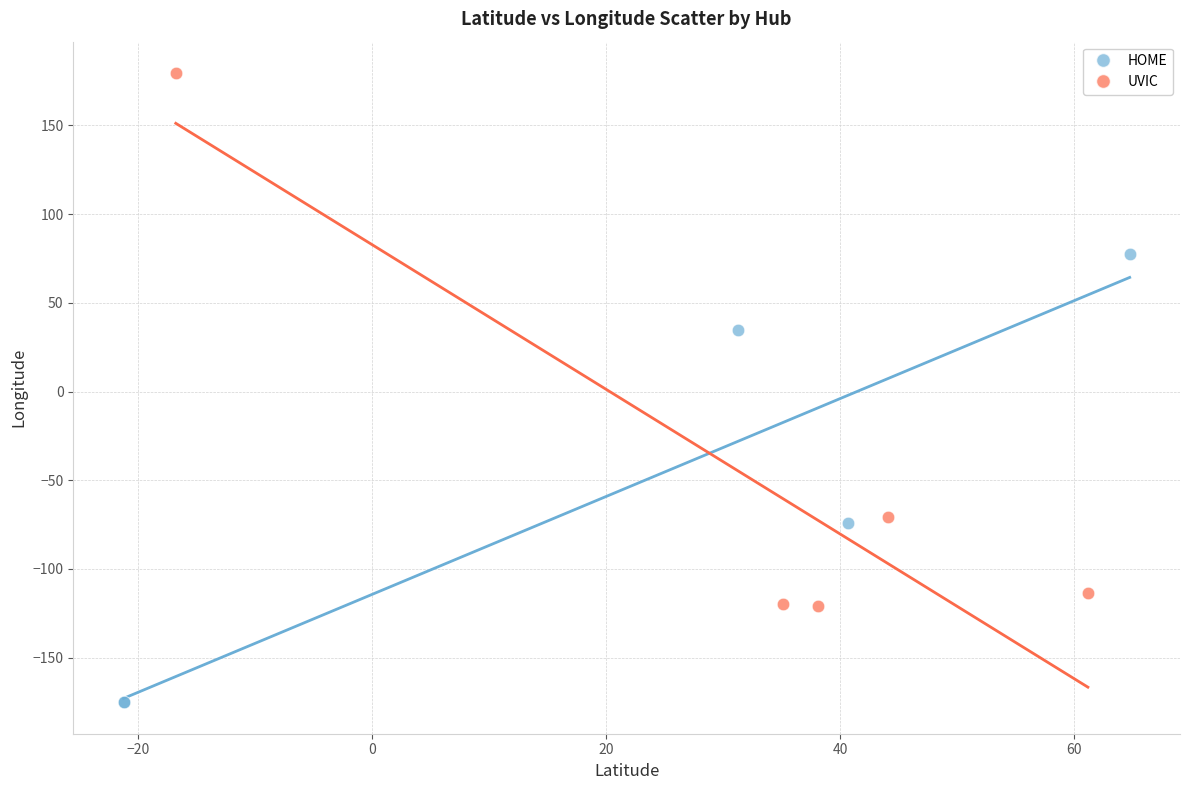

Which series contains the highest Y value?

UVIC